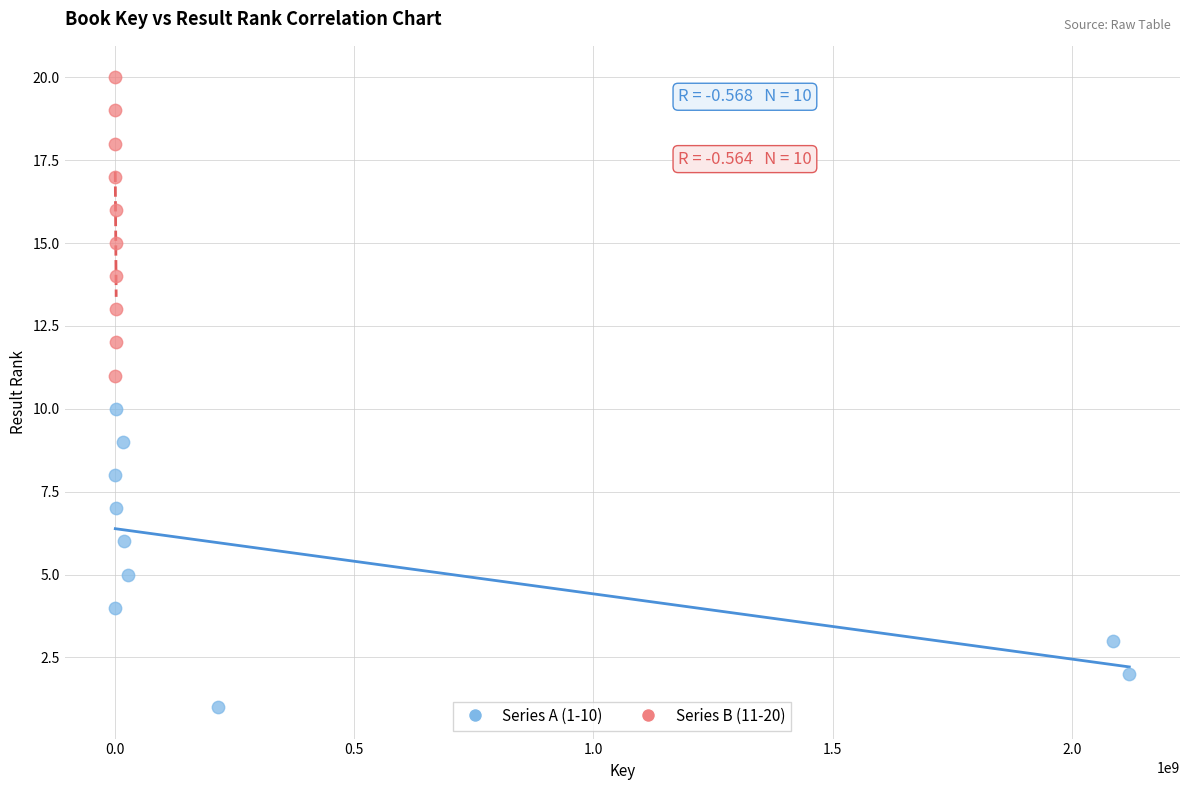

Which series reaches the minimum Y coordinate?

Series A (1-10)